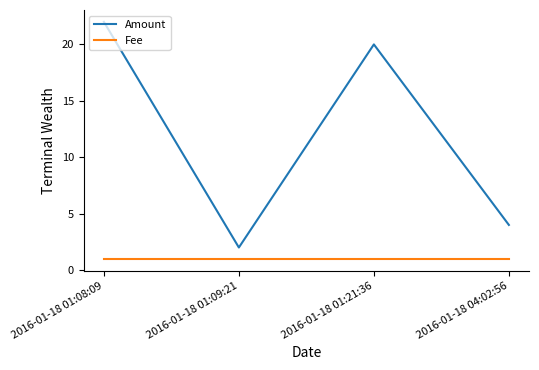

At which label does Amount first exceed 20?

2016-01-18 01:08:09